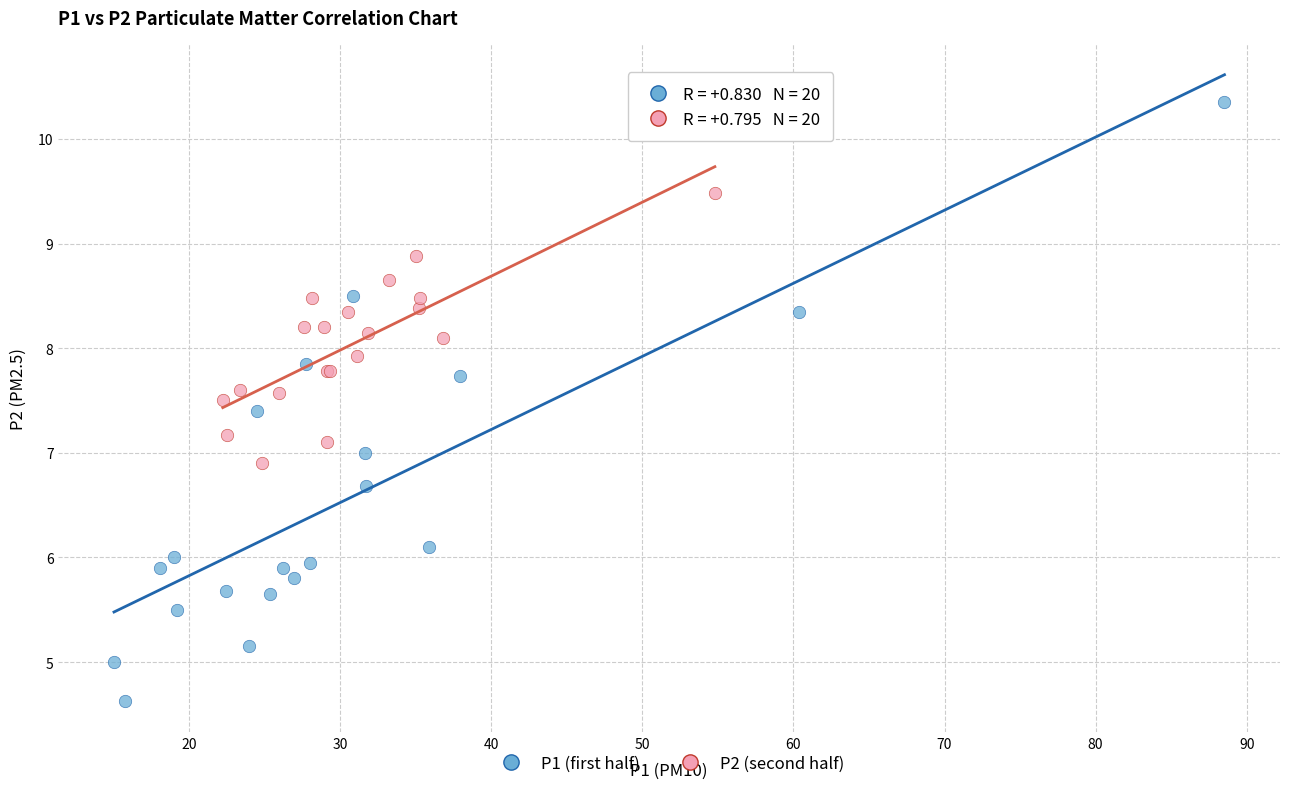

Which series contains the lowest Y value?

P1 (first half)